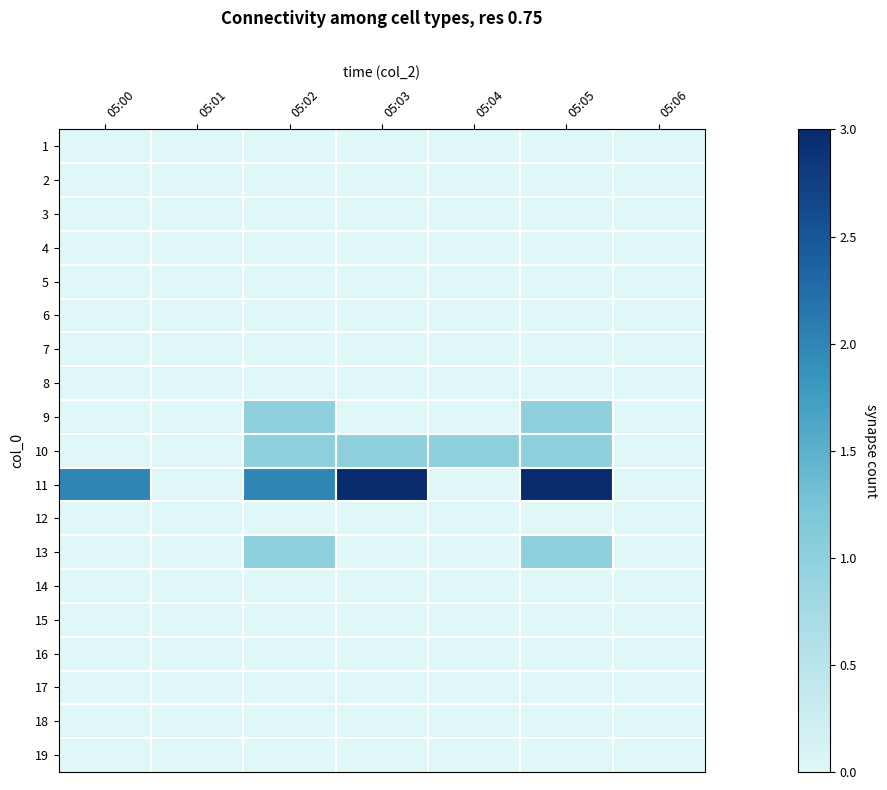

Reading left to right, transcribe all the data shown in this chart.

1: 05:00=0	05:01=0	05:02=0	05:03=0	05:04=0	05:05=0	05:06=0
2: 05:00=0	05:01=0	05:02=0	05:03=0	05:04=0	05:05=0	05:06=0
3: 05:00=0	05:01=0	05:02=0	05:03=0	05:04=0	05:05=0	05:06=0
4: 05:00=0	05:01=0	05:02=0	05:03=0	05:04=0	05:05=0	05:06=0
5: 05:00=0	05:01=0	05:02=0	05:03=0	05:04=0	05:05=0	05:06=0
6: 05:00=0	05:01=0	05:02=0	05:03=0	05:04=0	05:05=0	05:06=0
7: 05:00=0	05:01=0	05:02=0	05:03=0	05:04=0	05:05=0	05:06=0
8: 05:00=0	05:01=0	05:02=0	05:03=0	05:04=0	05:05=0	05:06=0
9: 05:00=0	05:01=0	05:02=1	05:03=0	05:04=0	05:05=1	05:06=0
10: 05:00=0	05:01=0	05:02=1	05:03=1	05:04=1	05:05=1	05:06=0
11: 05:00=2	05:01=0	05:02=2	05:03=3	05:04=0	05:05=3	05:06=0
12: 05:00=0	05:01=0	05:02=0	05:03=0	05:04=0	05:05=0	05:06=0
13: 05:00=0	05:01=0	05:02=1	05:03=0	05:04=0	05:05=1	05:06=0
14: 05:00=0	05:01=0	05:02=0	05:03=0	05:04=0	05:05=0	05:06=0
15: 05:00=0	05:01=0	05:02=0	05:03=0	05:04=0	05:05=0	05:06=0
16: 05:00=0	05:01=0	05:02=0	05:03=0	05:04=0	05:05=0	05:06=0
17: 05:00=0	05:01=0	05:02=0	05:03=0	05:04=0	05:05=0	05:06=0
18: 05:00=0	05:01=0	05:02=0	05:03=0	05:04=0	05:05=0	05:06=0
19: 05:00=0	05:01=0	05:02=0	05:03=0	05:04=0	05:05=0	05:06=0